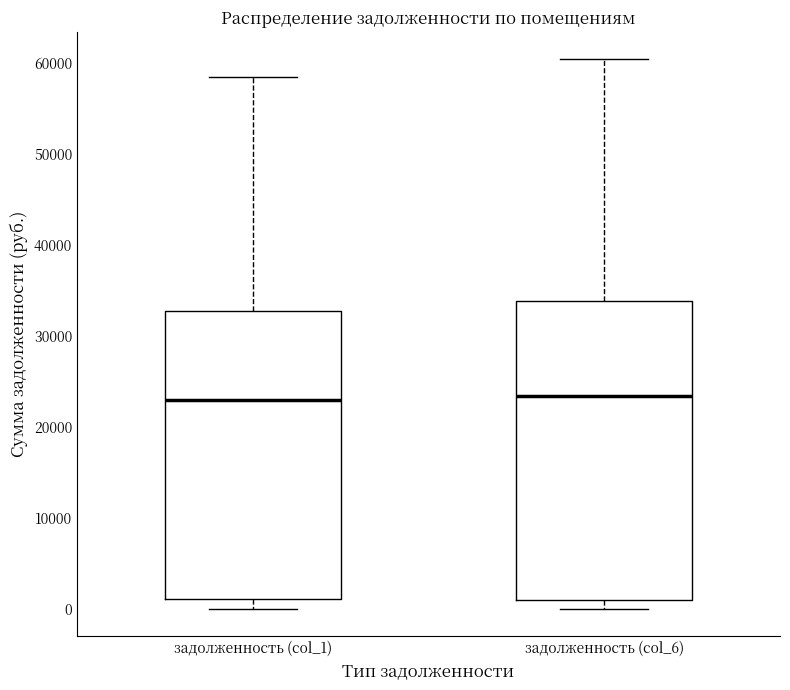

Reading left to right, transcribe this box plot: for each box, give where its median line is, the range the box spans, and where its two whiskers end, as read against the y-axis. The values are not printed on the chart, so give them approximately, as read against the axis.

задолженность (col_1): median 23000, box 1000 to 33000, whiskers 0 to 59000
задолженность (col_6): median 23000, box 1000 to 34000, whiskers 0 to 60000